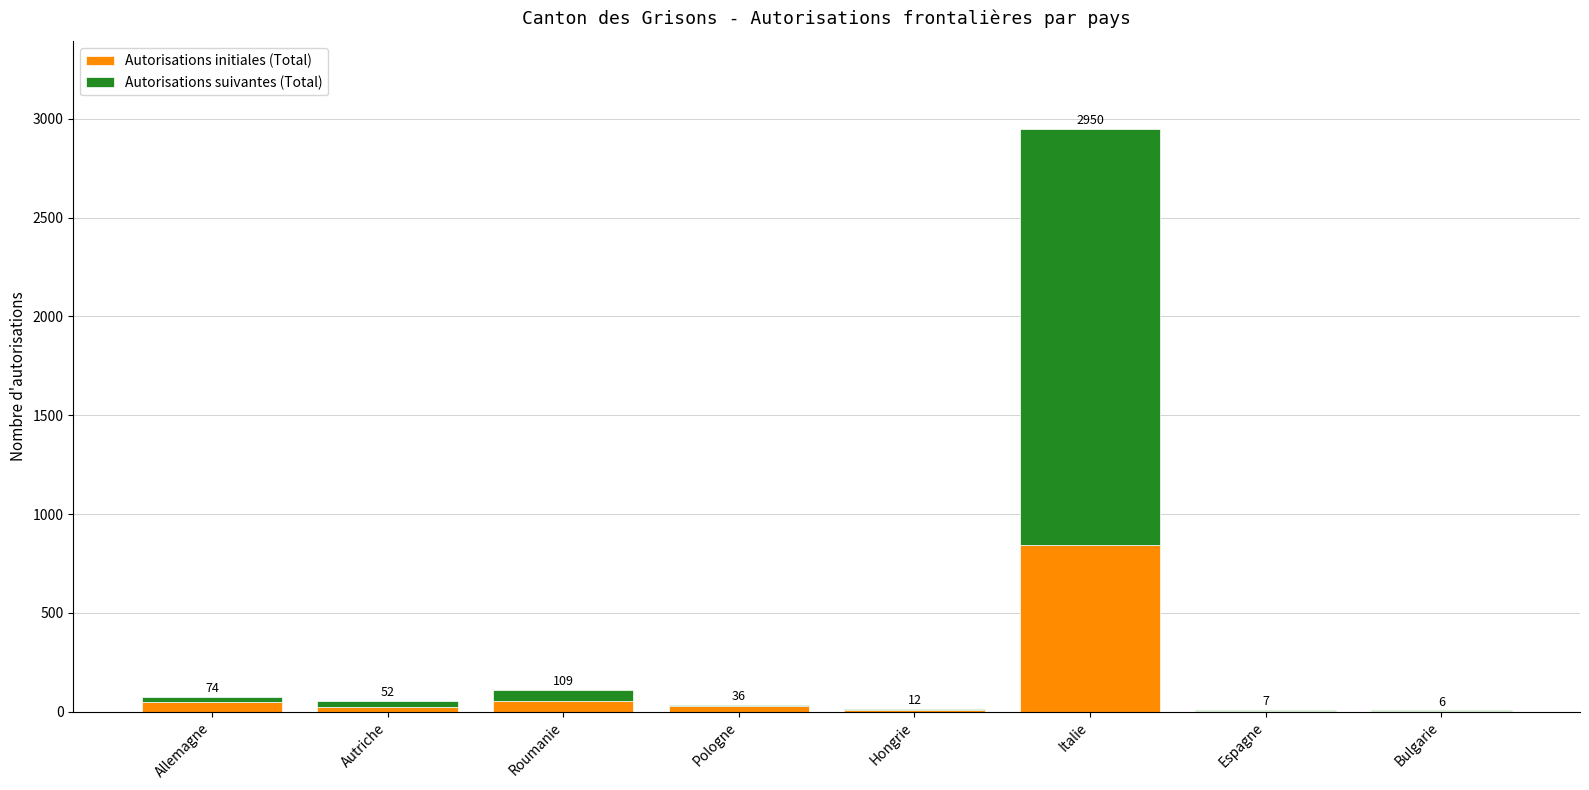

Rank the categories by Autorisations initiales (Total) value from highest to lowest.

Italie, Roumanie, Allemagne, Pologne, Autriche, Hongrie, Espagne, Bulgarie